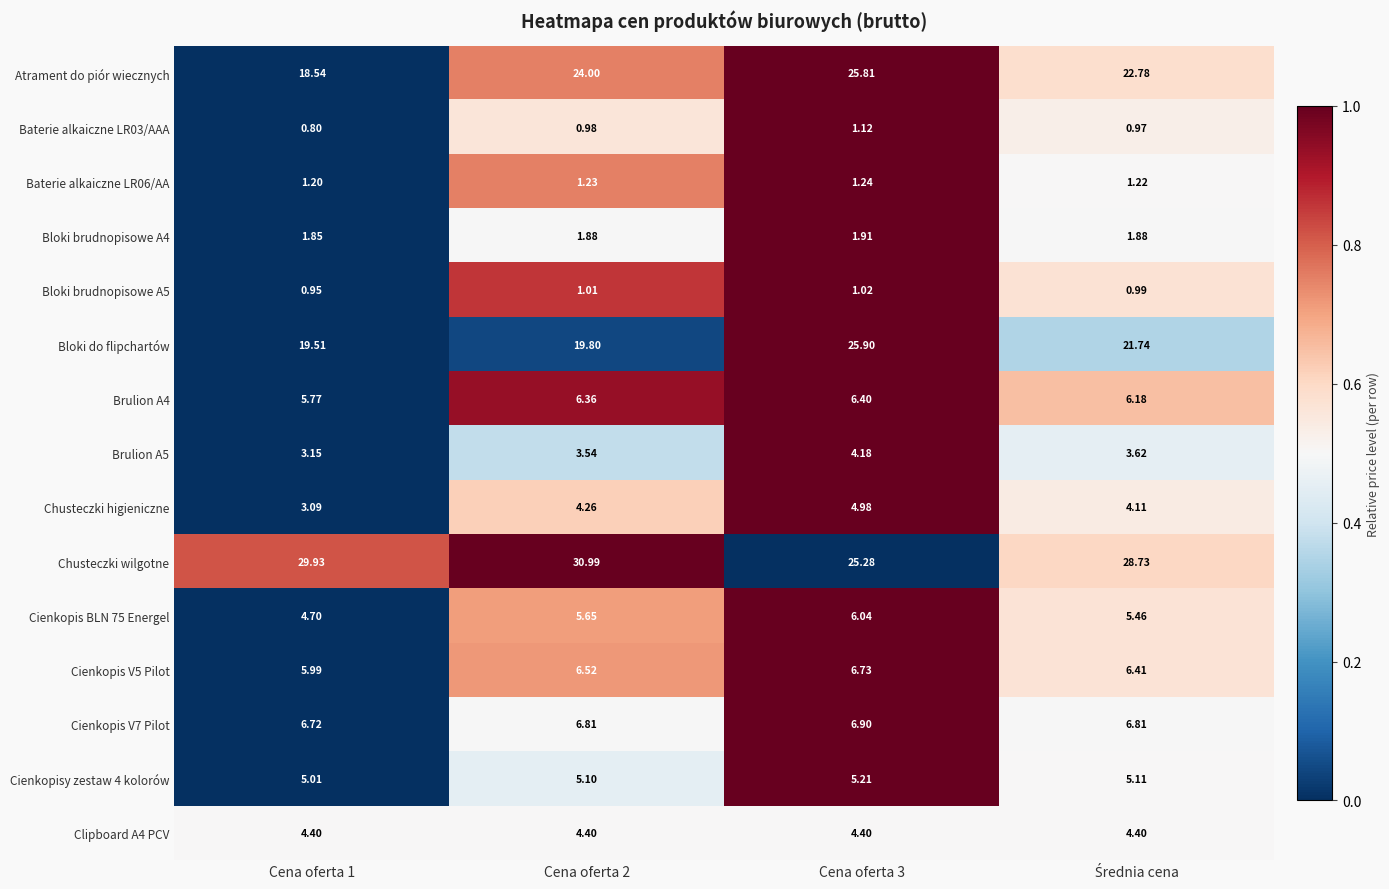

What is the total value across all series at Cena oferta 2?

122.5